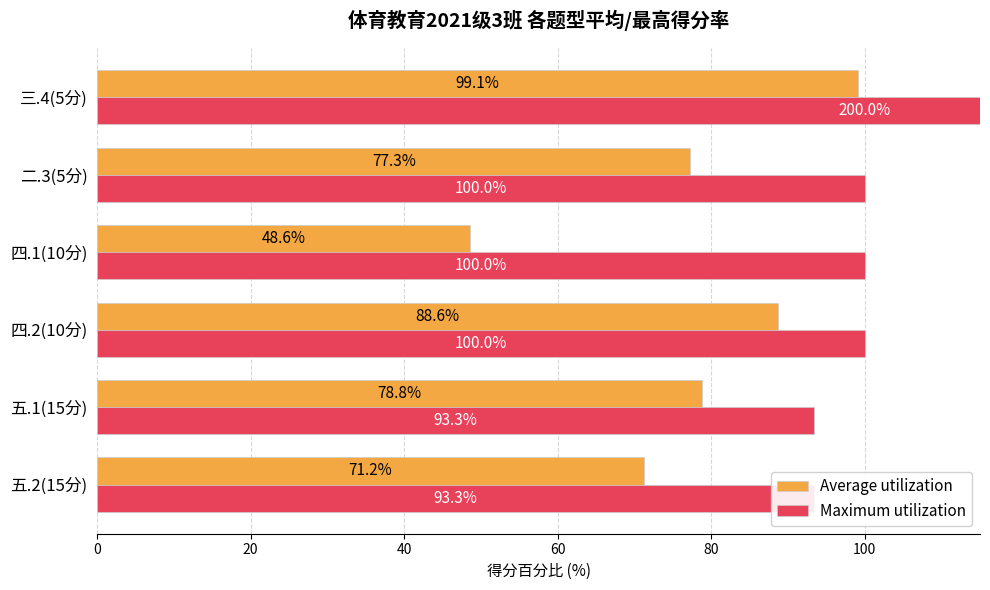

Rank the series at 二.3(5分) from highest to lowest value.

Maximum utilization, Average utilization